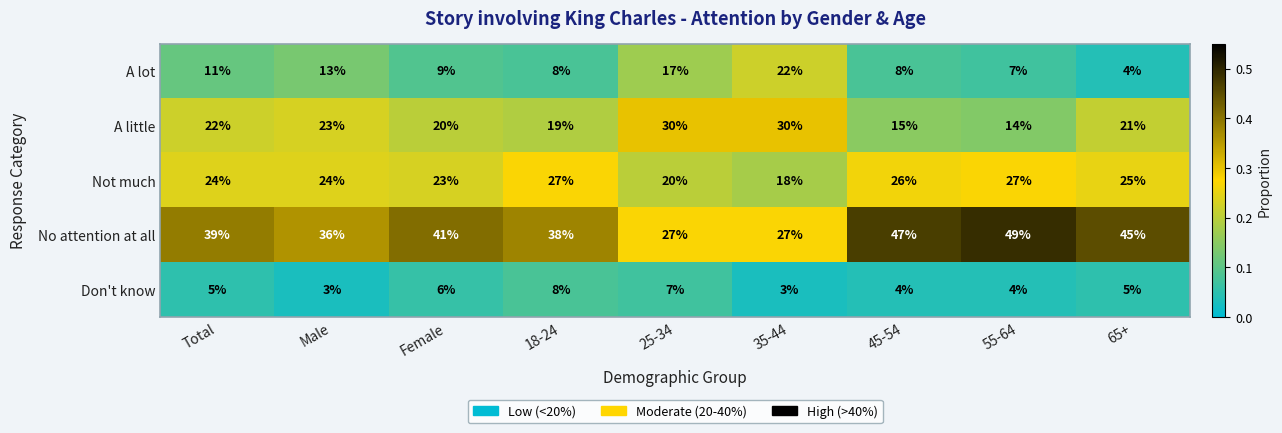

Rank the series at Female from highest to lowest value.

No attention at all, Not much, A little, A lot, Don't know